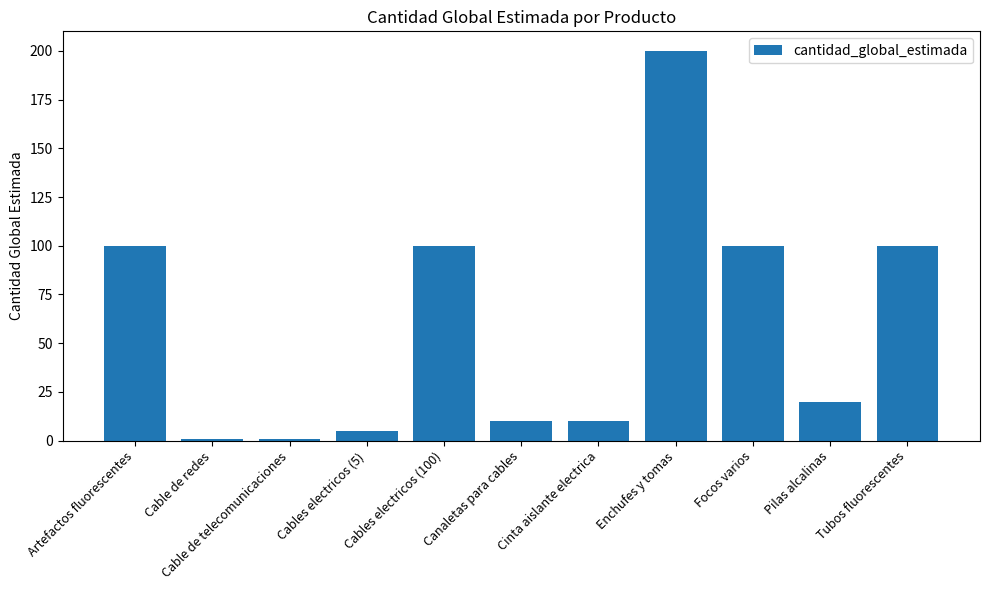

How many bars are there in total?

11